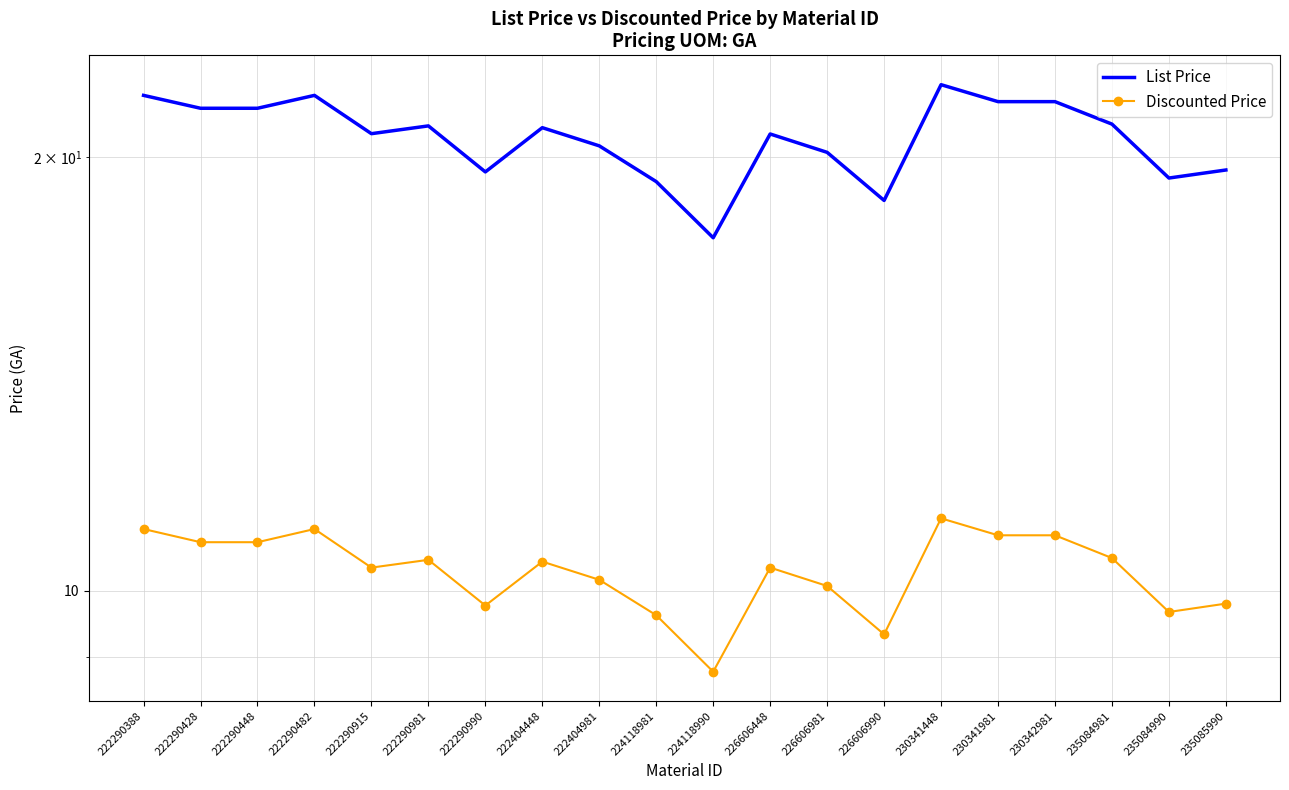

The value of Discounted Price at 230341981 is 16.2. True or false?

False